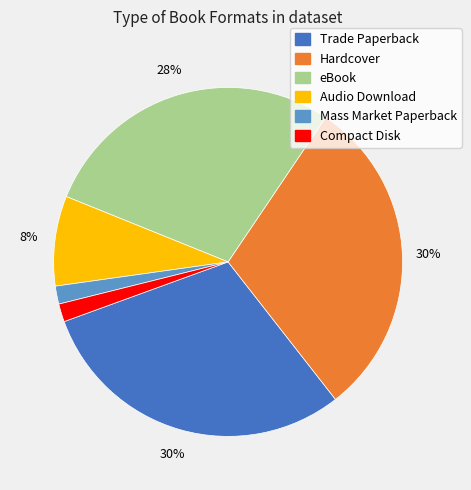

How many segments does this pie chart have?

6